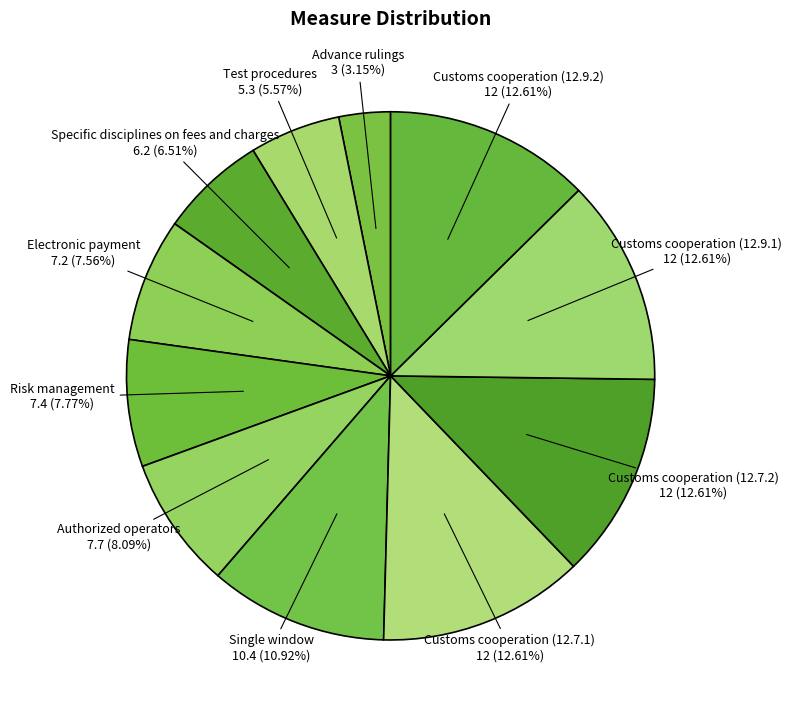

Is it true that Authorized operators is 15% of the pie?

False